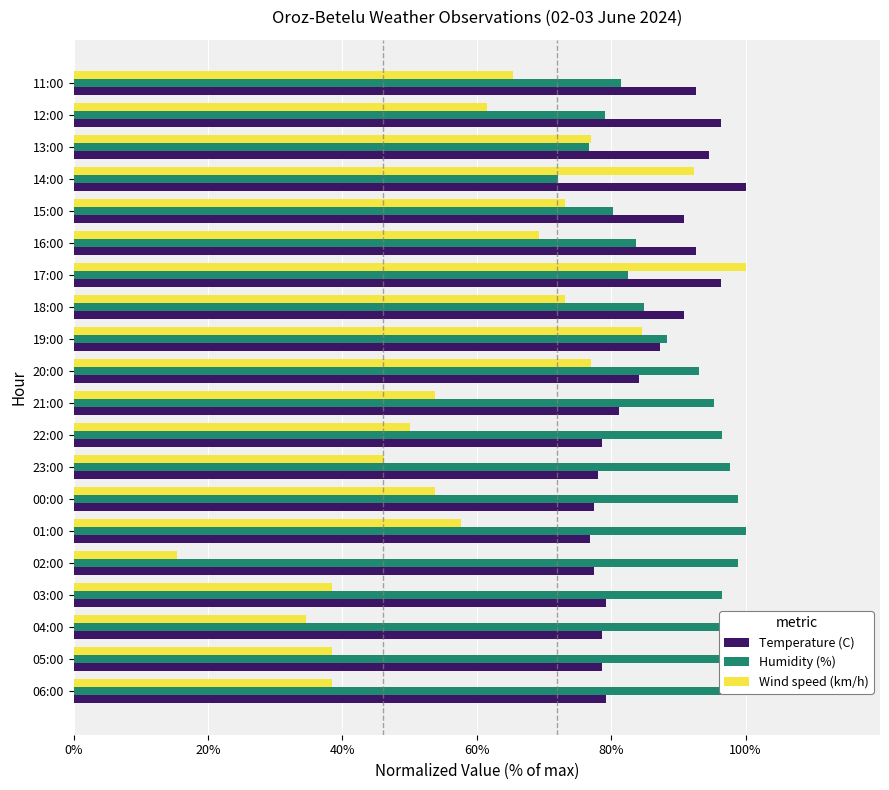

Is it true that Wind speed (km/h) equals 12.9 at 04:00?

False